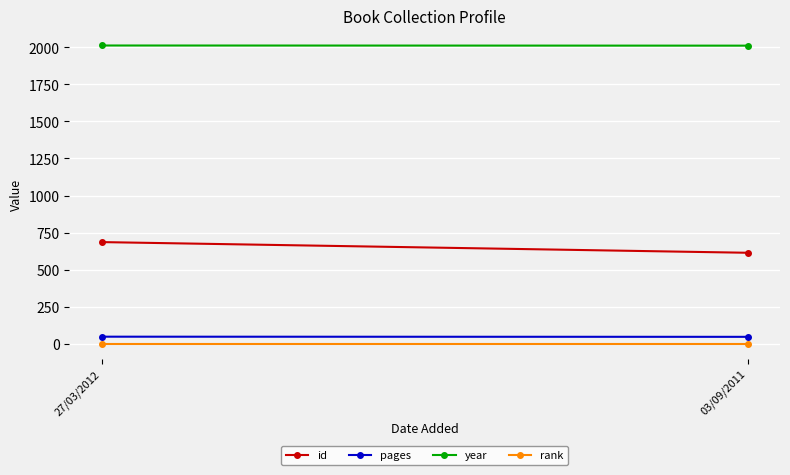

At which category does the chart reach its minimum across all series?

27/03/2012